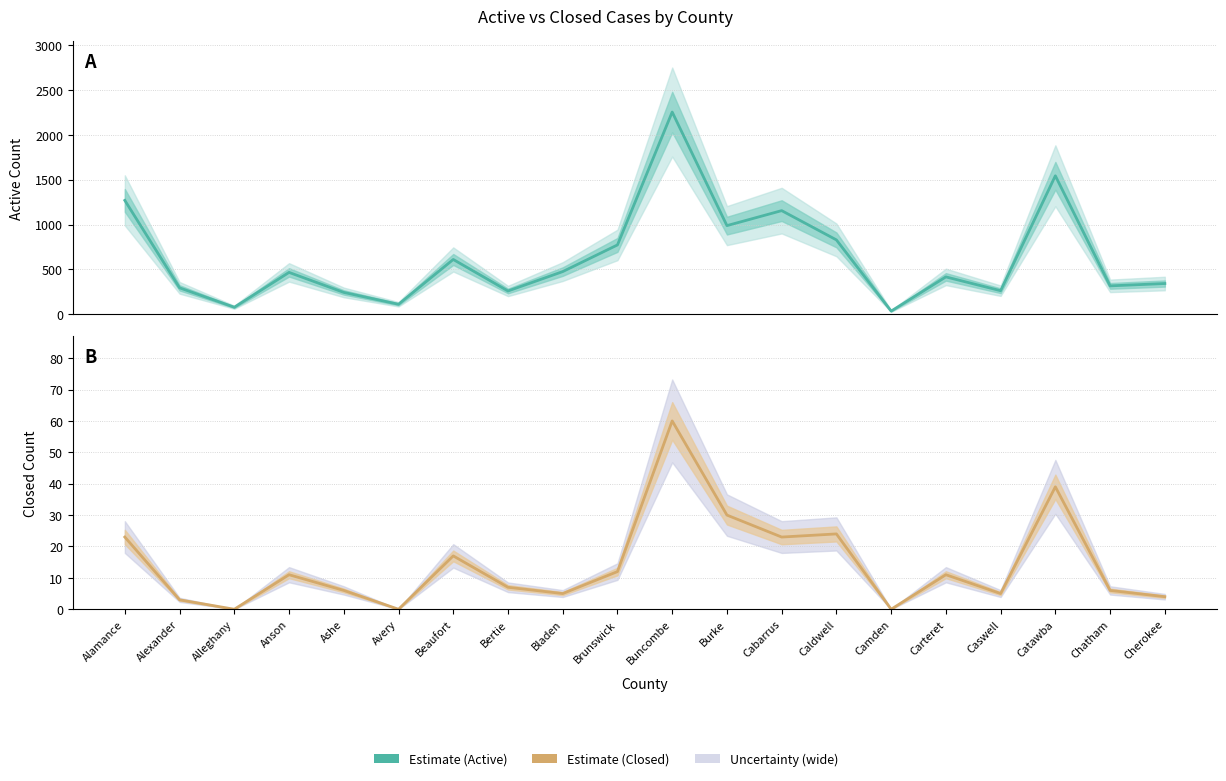

Which has a higher value, Cabarrus or Ashe?

Cabarrus